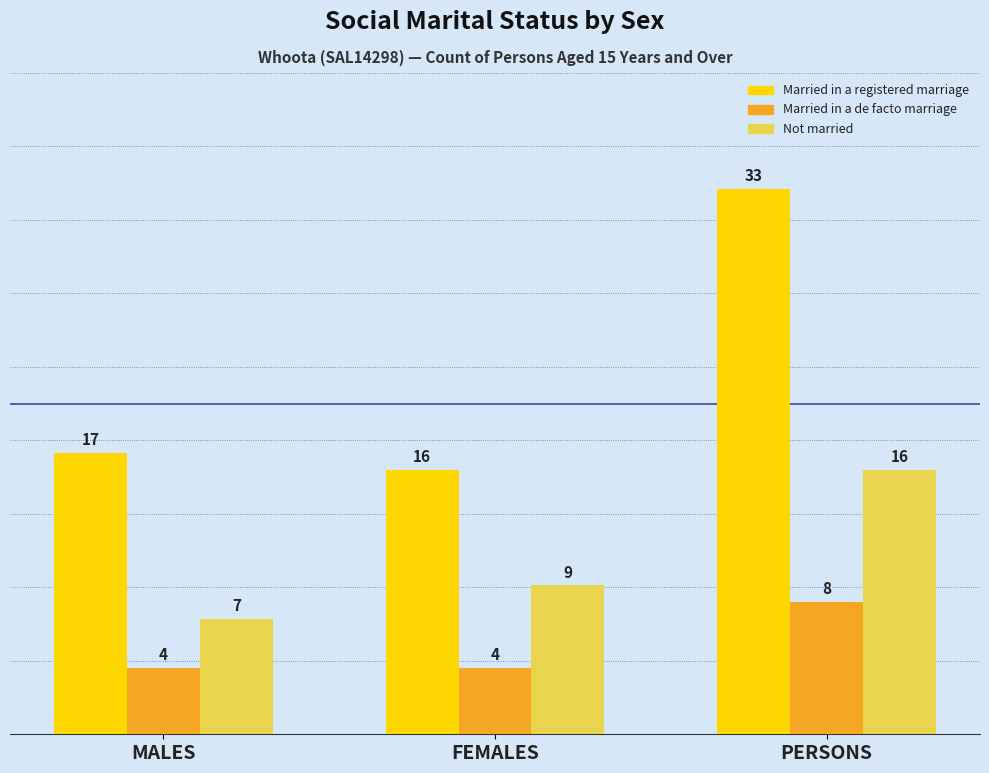

Which series changed the most between MALES and FEMALES?

Not married